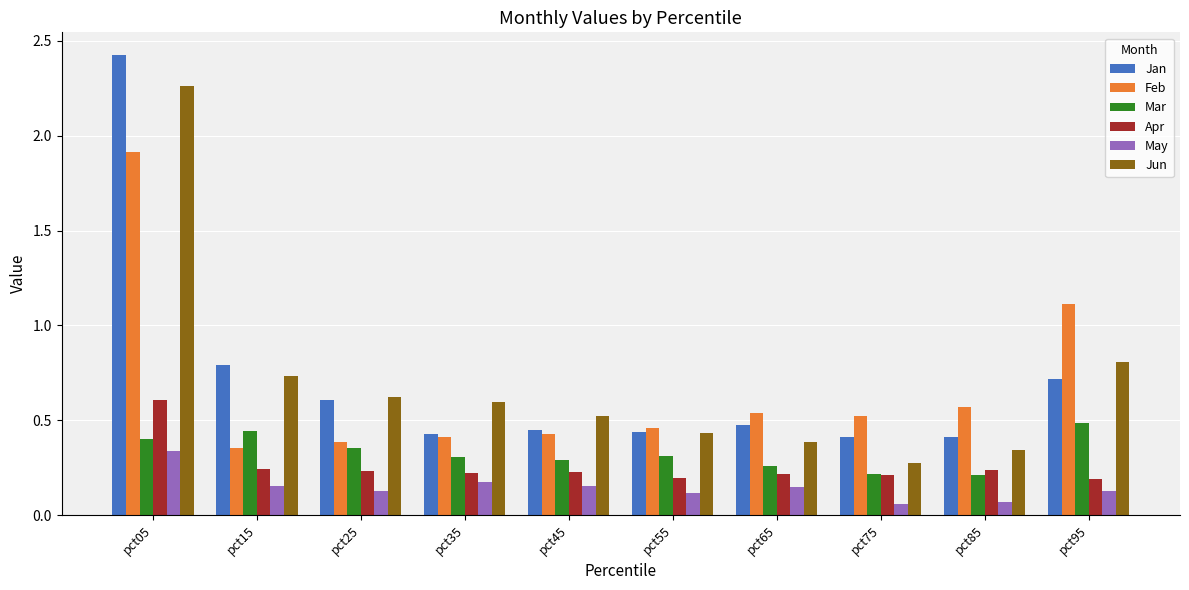

Which series changed the most between pct15 and pct45?

Jan